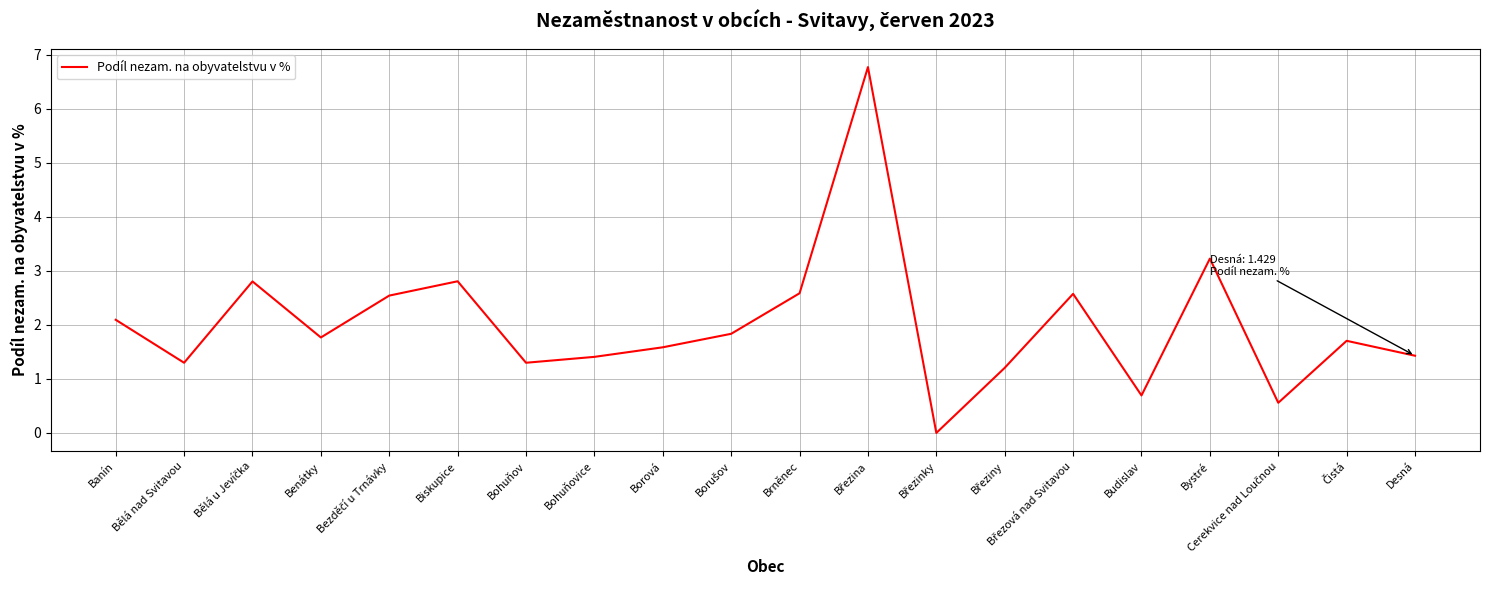

What position from the left is Bystré?

17